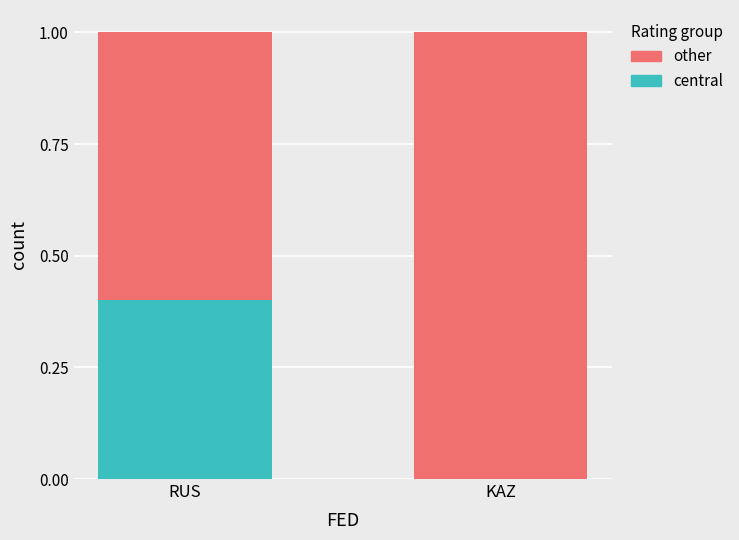

What is the highest value of the central series?

0.4